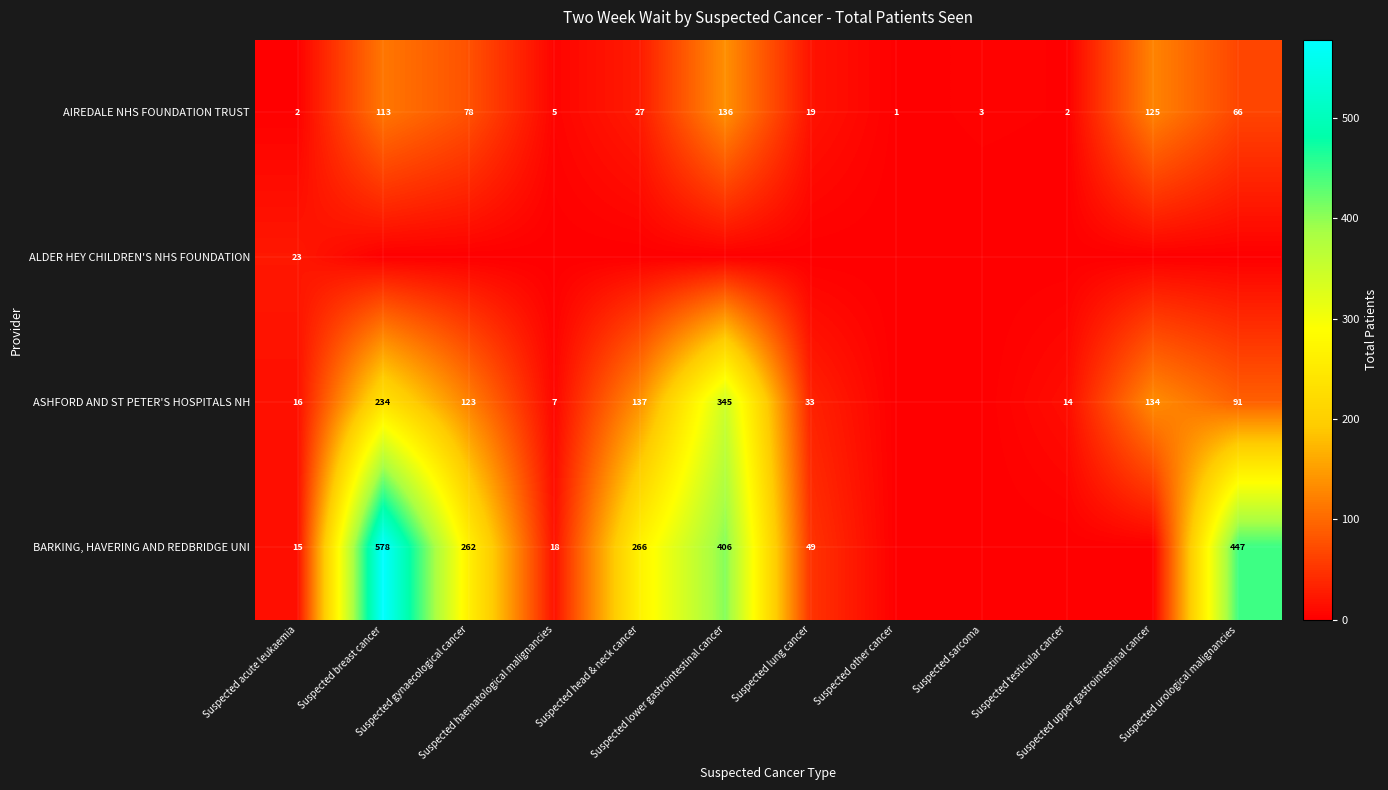

What is the sum of all AIREDALE NHS FOUNDATION TRUST values?

577